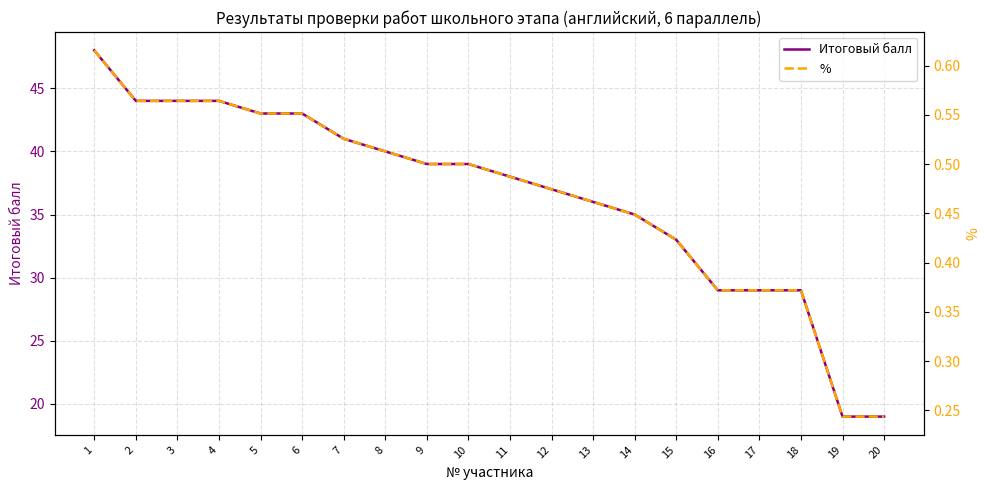

What is the value of the % point at the 4th from the left?

0.6